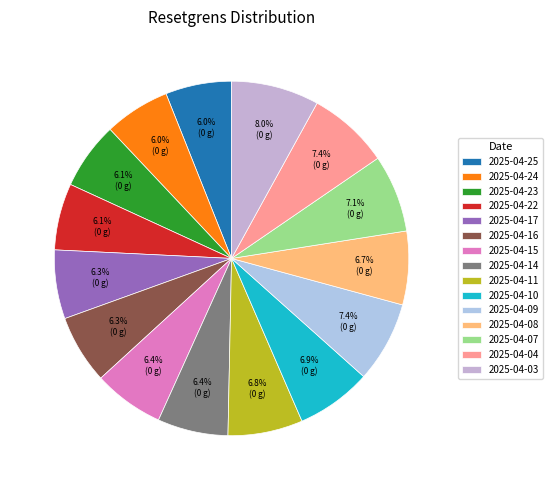

How many slices are in this pie chart?

15